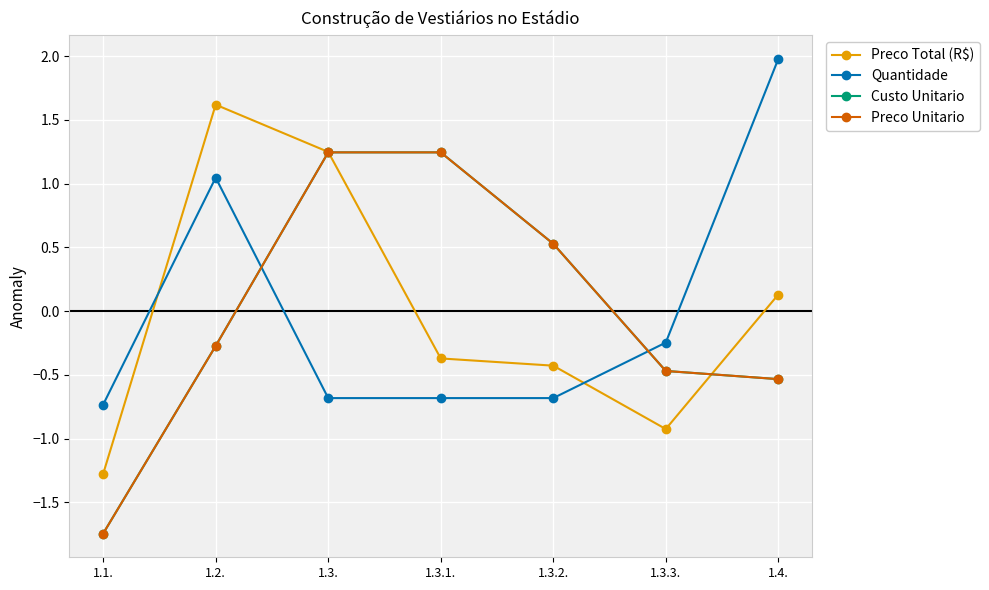

Which category has the lowest value across all series?

1.1.